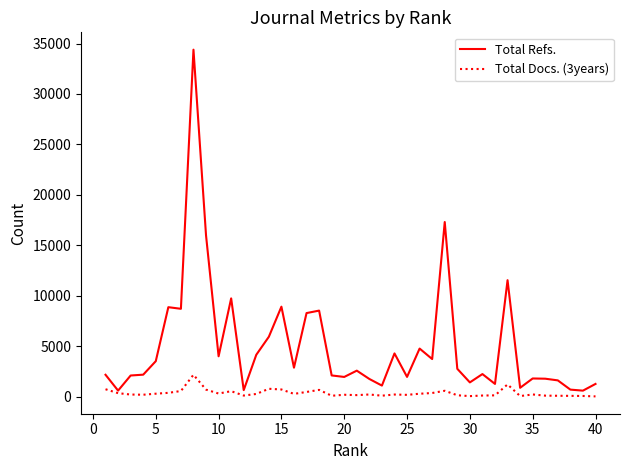

Which series has the largest range (max minus min)?

Total Refs.